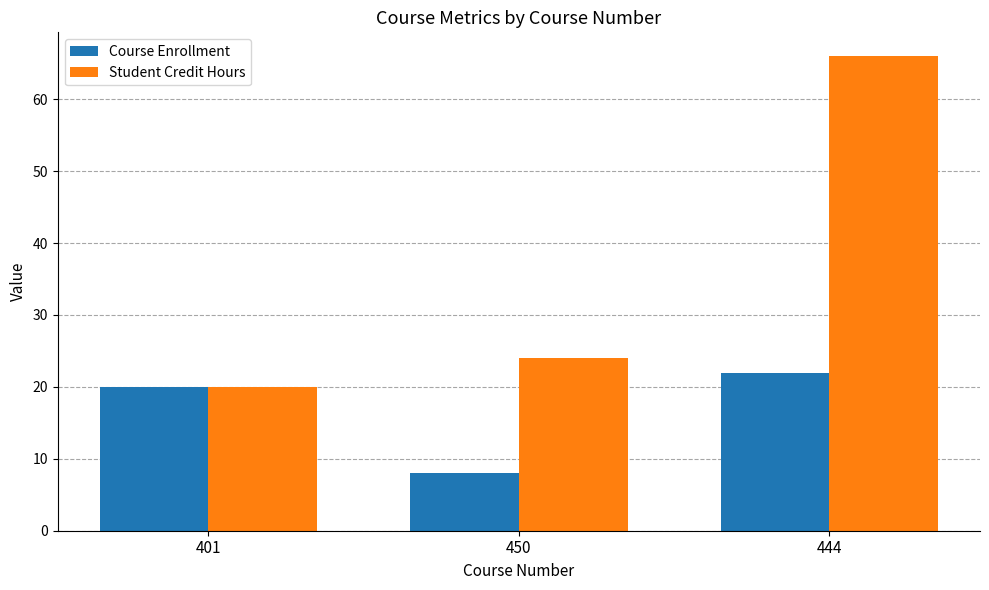

Rank the series by their maximum value, from highest to lowest.

Student Credit Hours, Course Enrollment